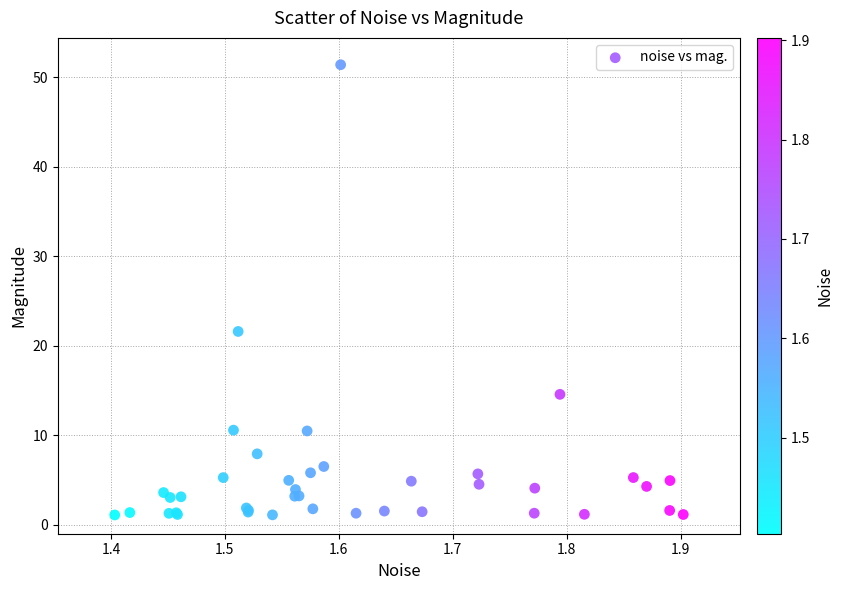

What Y value in the scatter plot is closest to 26?

21.6